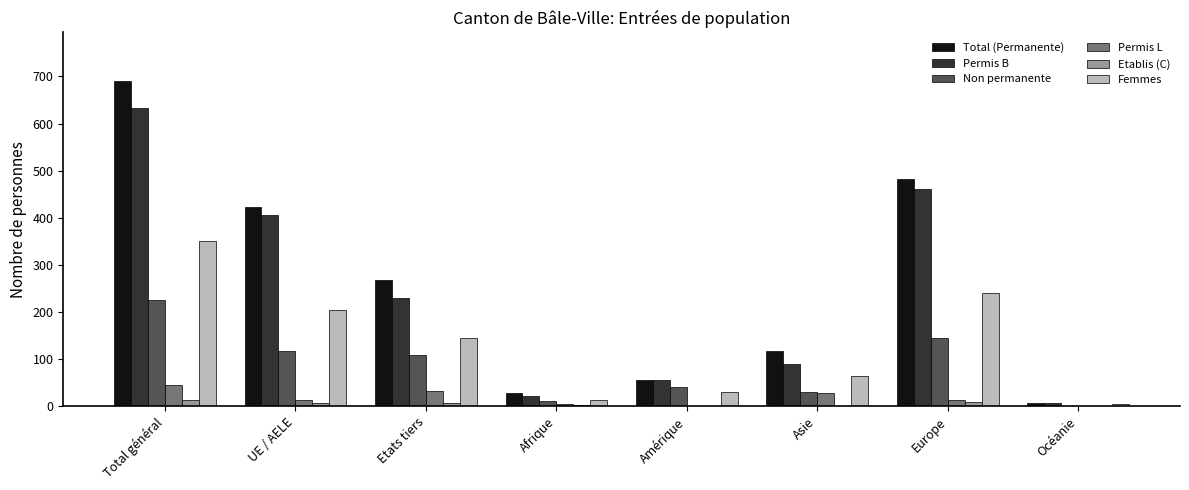

What is the spread (max minus min) of values at Afrique?

26